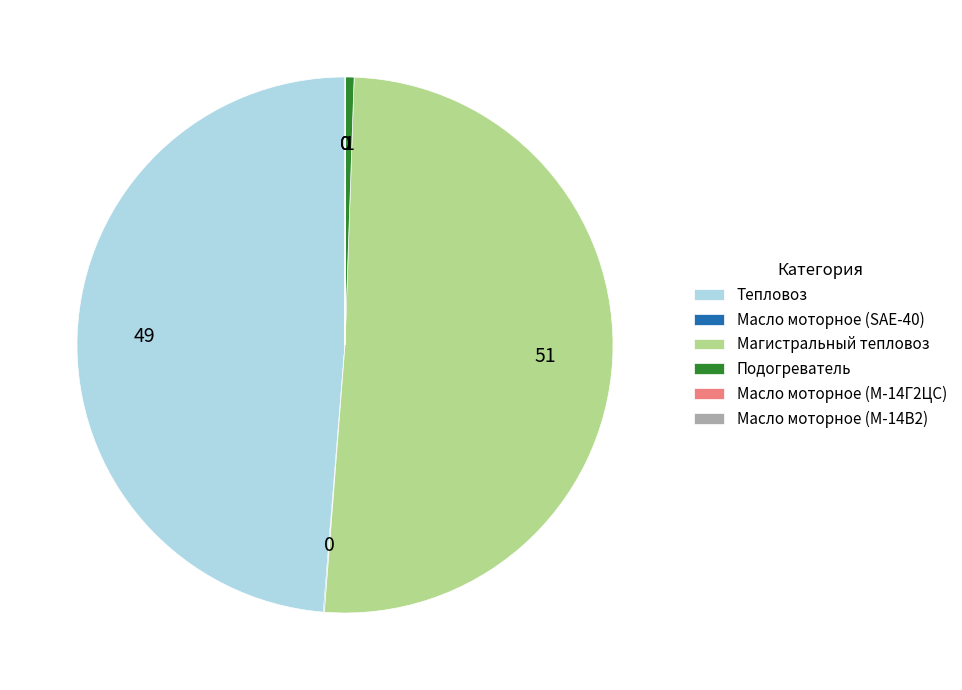

Which category has the biggest portion of the pie?

Магистральный тепловоз